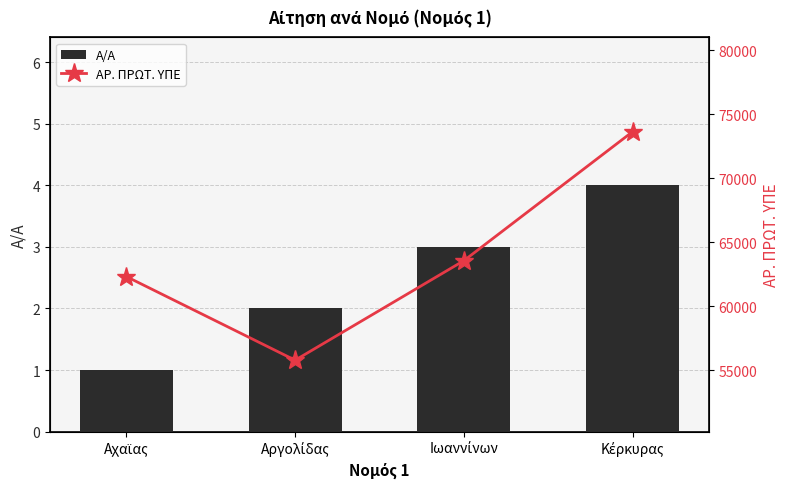

What is the lowest value of the Α/Α series?

1